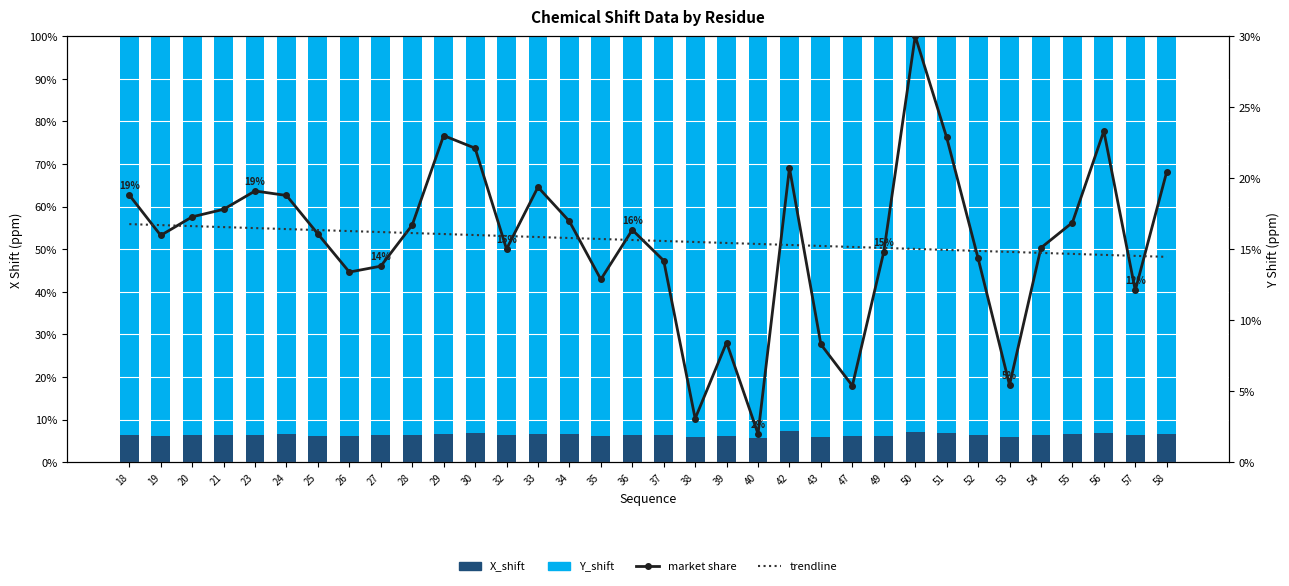

Reading left to right, extract all data points from this chart.

X_shift: 6.3	6.2	6.5	6.3	6.4	6.7	6.2	6.2	6.3	6.4	6.7	6.8	6.5	6.7	6.7	6.2	6.5	6.5	5.9	6.1	5.8	7.3	6.0	6.1	6.1	7.1	6.7	6.5	5.8	6.4	6.6	6.9	6.3	6.5
Y_shift: 93.7	93.8	93.5	93.7	93.6	93.3	93.8	93.8	93.7	93.6	93.3	93.2	93.5	93.3	93.3	93.8	93.5	93.5	94.1	93.9	94.2	92.7	94.0	93.9	93.9	92.9	93.3	93.5	94.2	93.6	93.4	93.1	93.7	93.5
market share: 18.8	16.0	17.3	17.8	19.1	18.8	16.1	13.4	13.8	16.7	23.0	22.1	15.0	19.4	17.0	12.9	16.4	14.2	3.1	8.4	2.0	20.7	8.3	5.4	14.8	30.0	22.9	14.4	5.4	15.1	16.9	23.3	12.1	20.4
trendline: 16.8	16.7	16.6	16.6	16.5	16.4	16.3	16.3	16.2	16.1	16.1	16.0	15.9	15.9	15.8	15.7	15.6	15.6	15.5	15.4	15.4	15.3	15.2	15.2	15.1	15.0	14.9	14.9	14.8	14.7	14.7	14.6	14.5	14.5